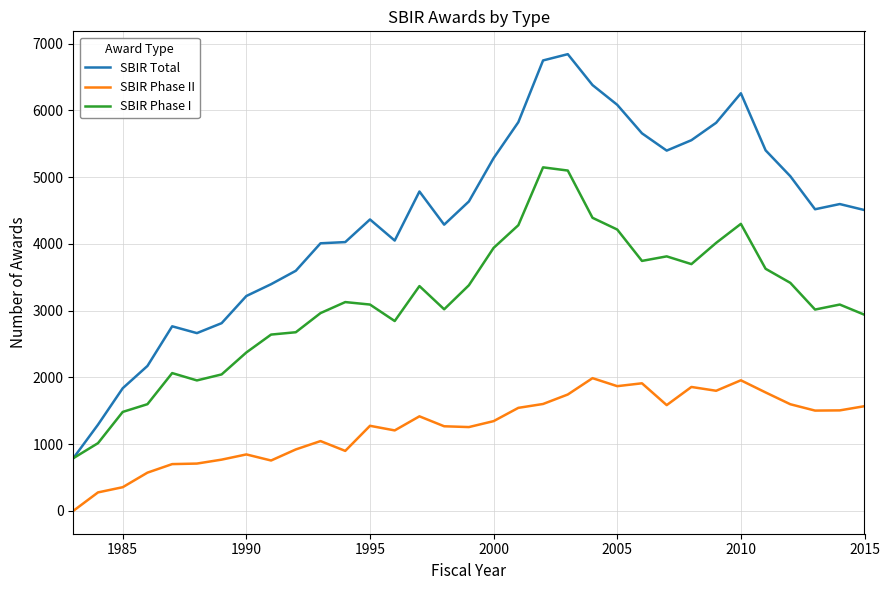

True or false: SBIR Total and SBIR Phase II intersect in this chart.

False